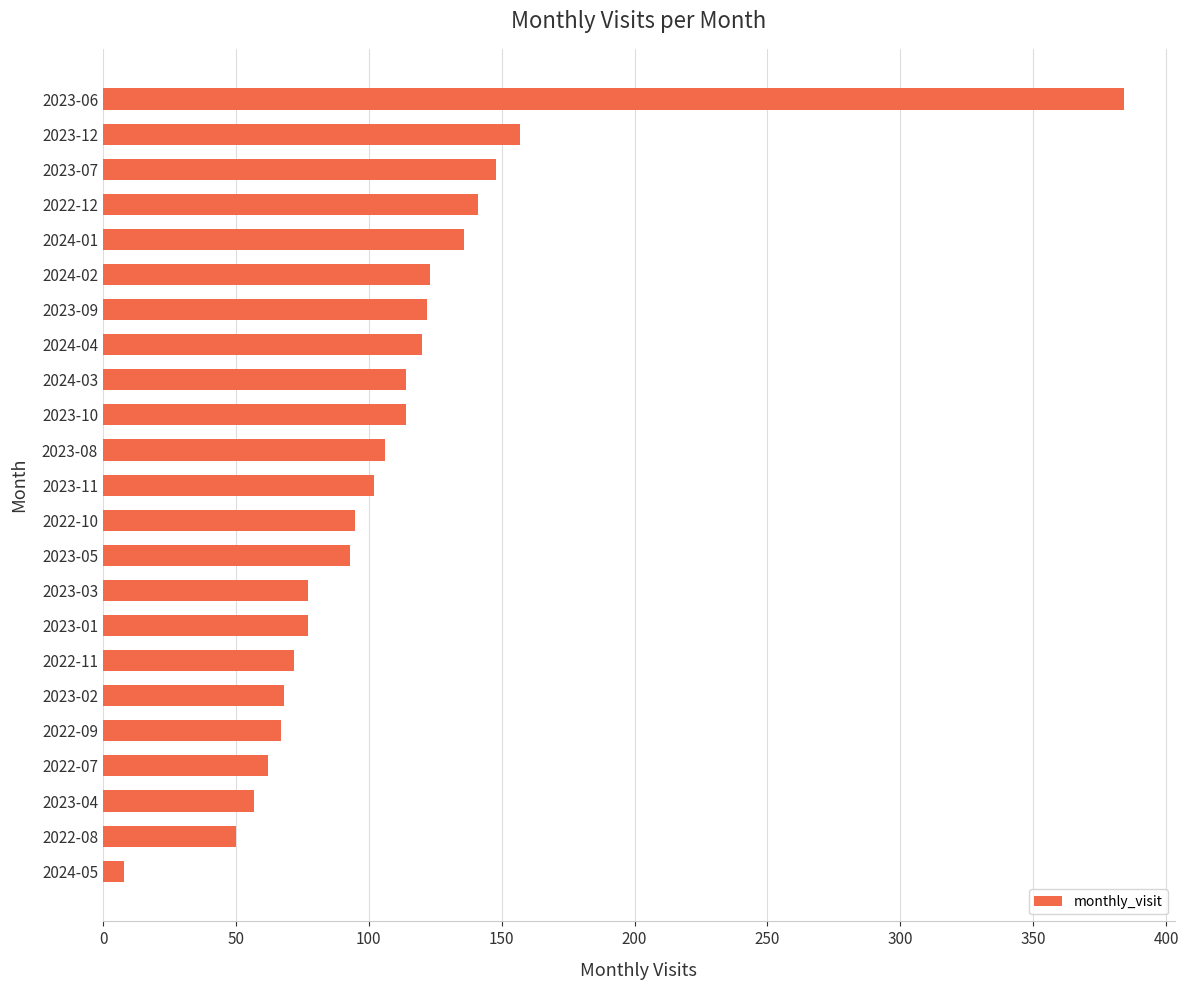

Count the number of data series in this chart.

1